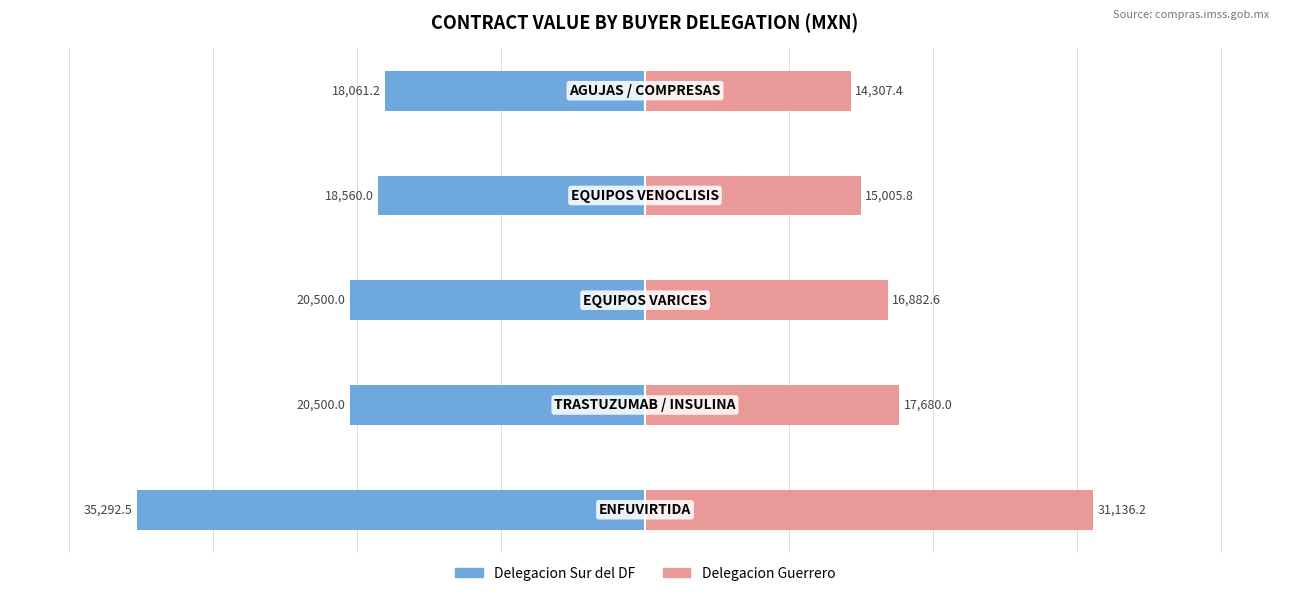

How many values in the Delegacion Sur del DF series are below -20500?

1